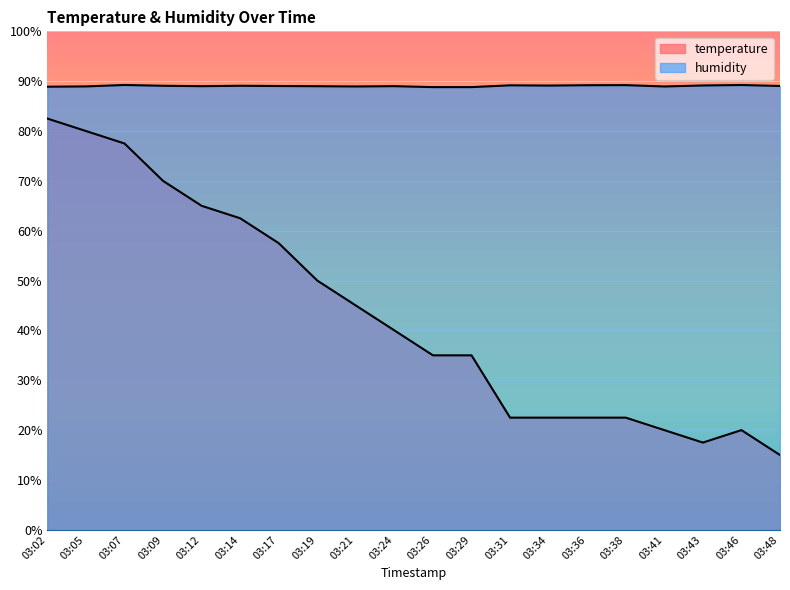

Reading left to right, extract all data points from this chart.

temperature: 03:02=82.5	03:05=80.0	03:07=77.5	03:09=70.0	03:12=65.0	03:14=62.5	03:17=57.5	03:19=50.0	03:21=45.0	03:24=40.0	03:26=35.0	03:29=35.0	03:31=22.5	03:34=22.5	03:36=22.5	03:38=22.5	03:41=20.0	03:43=17.5	03:46=20.0	03:48=15.0
humidity: 03:02=88.9	03:05=89.0	03:07=89.2	03:09=89.1	03:12=89.0	03:14=89.1	03:17=89.0	03:19=89.0	03:21=88.9	03:24=89.0	03:26=88.8	03:29=88.8	03:31=89.2	03:34=89.1	03:36=89.2	03:38=89.2	03:41=88.9	03:43=89.1	03:46=89.2	03:48=89.0